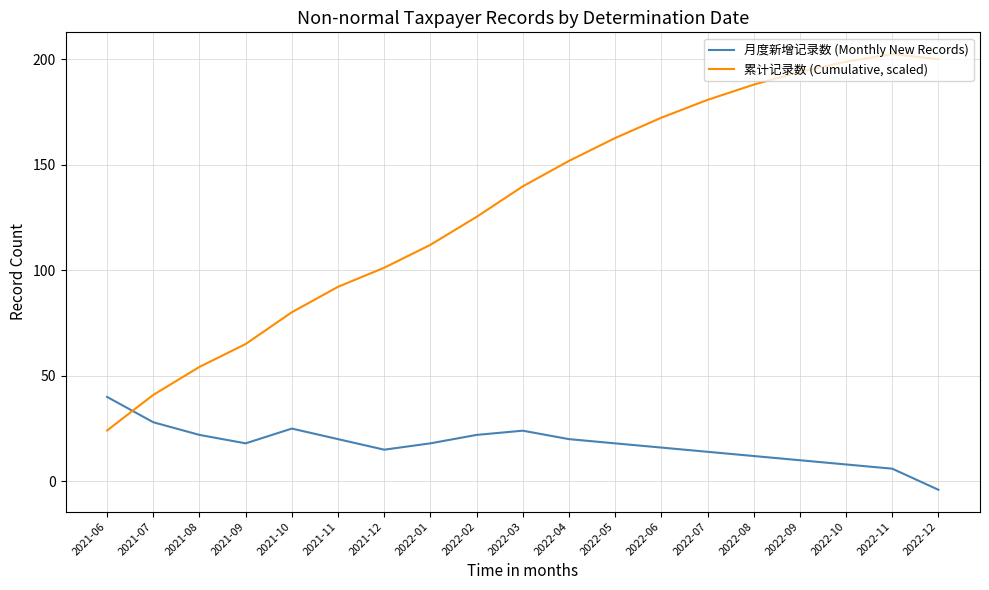

Is this an area chart (filled region under the line)?

No